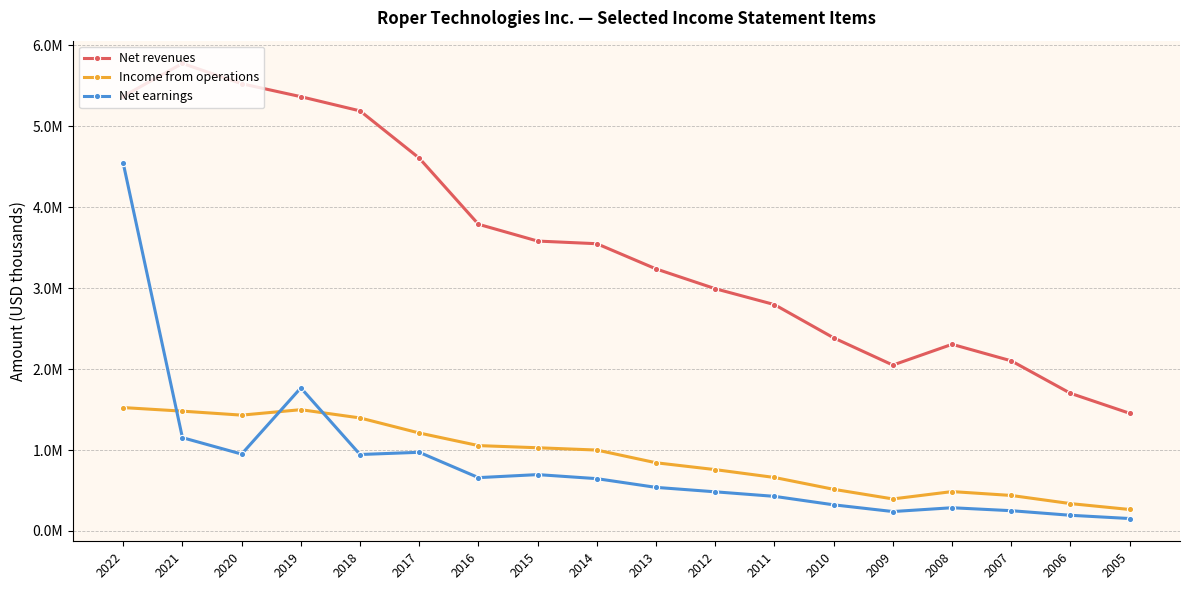

After their last crossing, which series has the higher values: Net earnings or Income from operations?

Income from operations